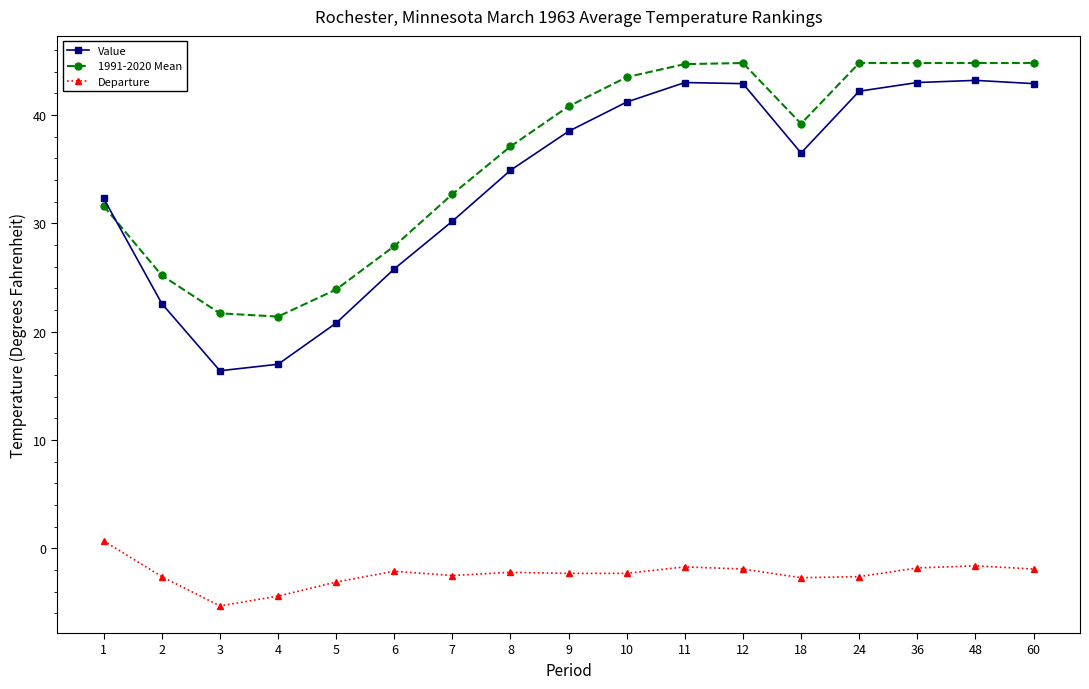

What is the value of the Value point at the 9th from the left?

38.5